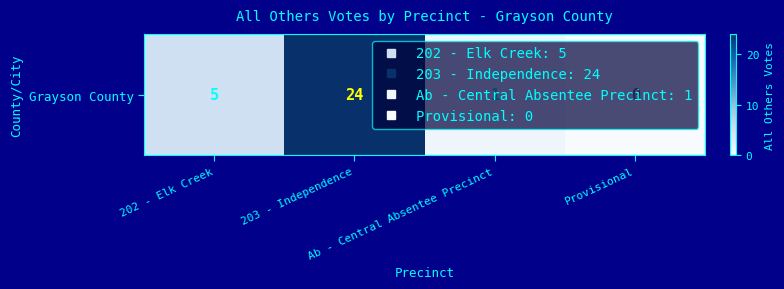

At which label does the data first exceed 5?

203 - Independence